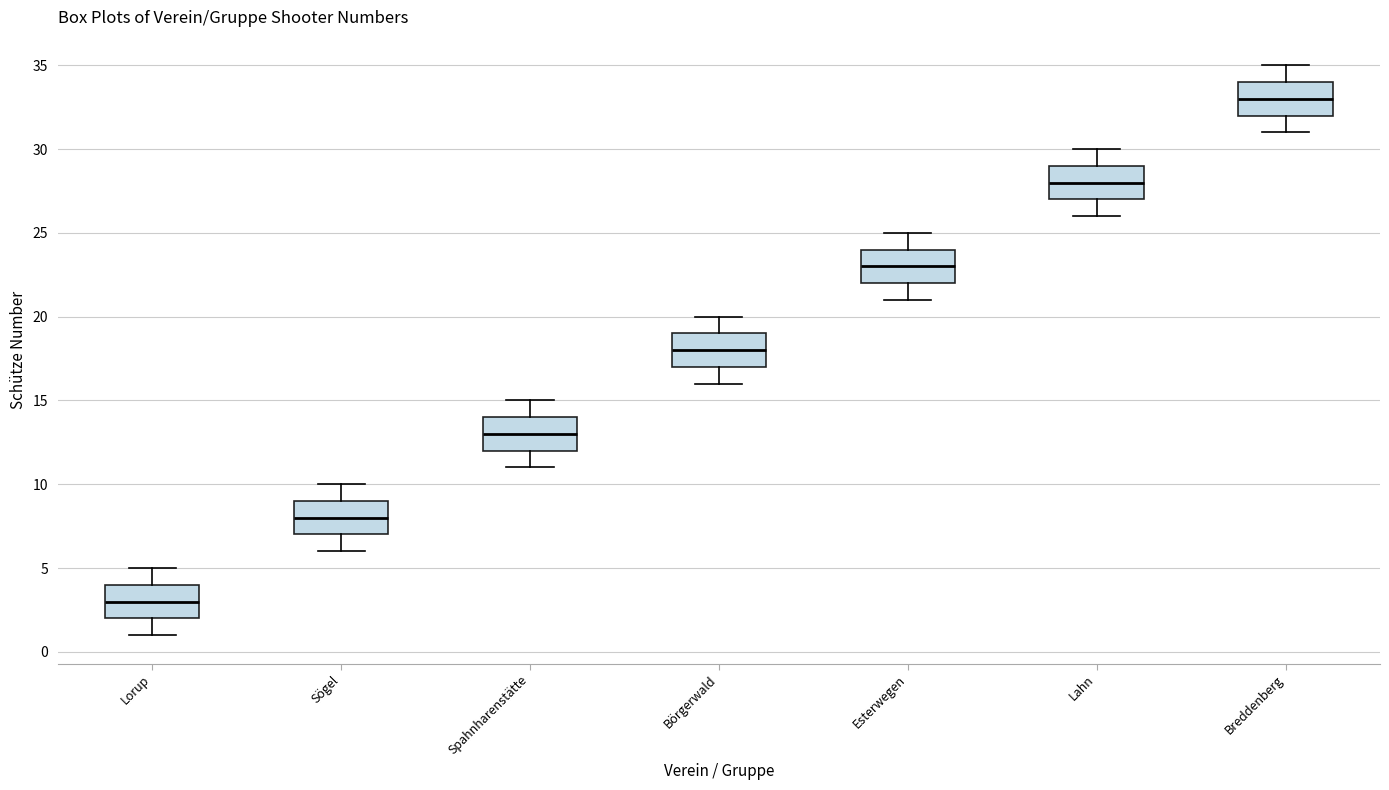

Which box's median line is the highest?

Breddenberg